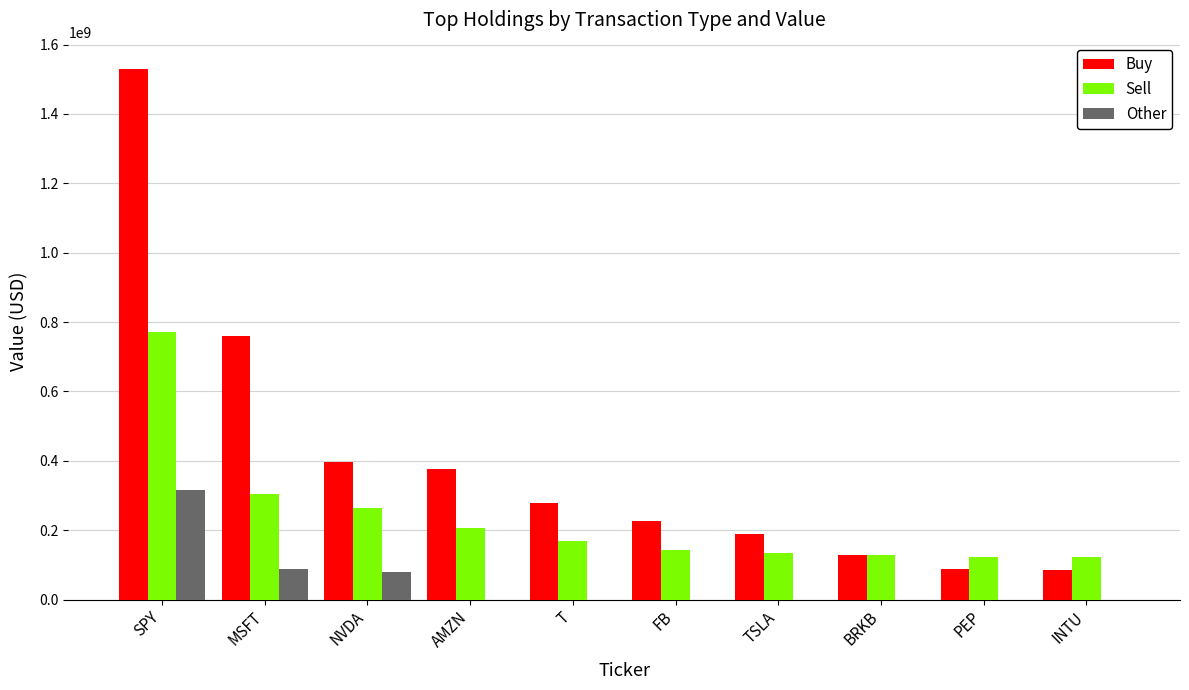

What is the spread (max minus min) of values at INTU?

122980658